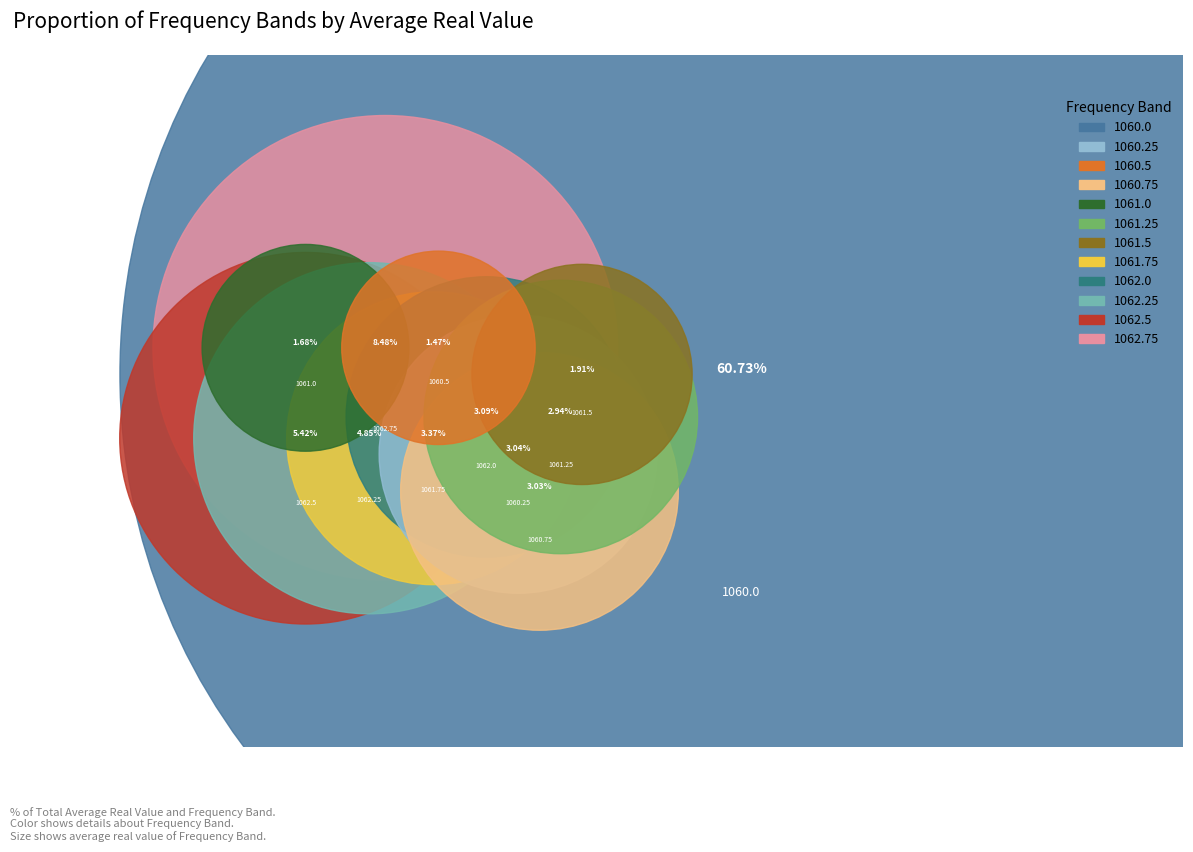

Rank the categories by value from highest to lowest.

1060.0, 1062.75, 1062.5, 1062.25, 1061.75, 1062.0, 1060.25, 1060.75, 1061.25, 1061.5, 1061.0, 1060.5